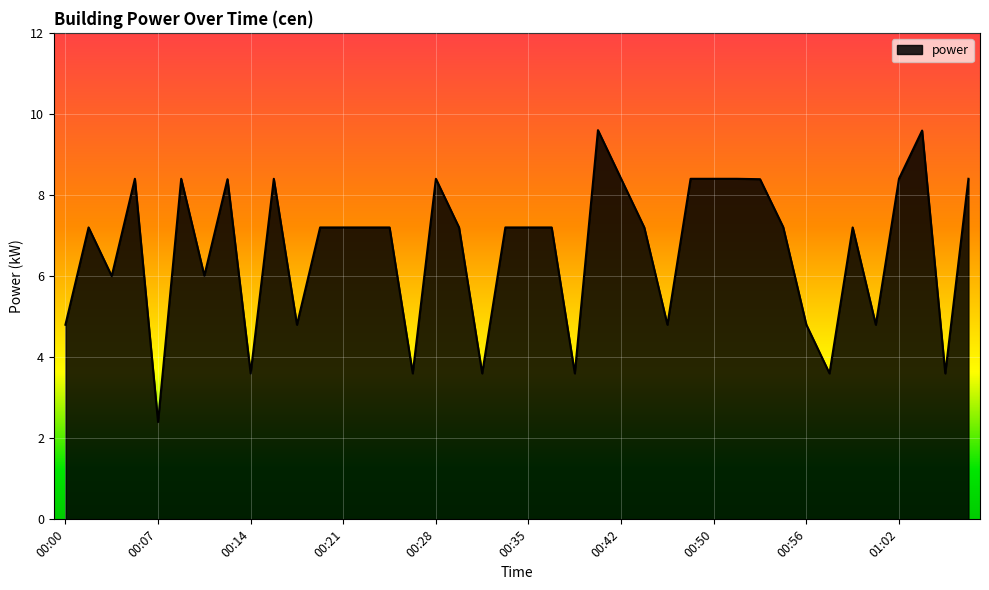

What is the difference between the maximum and minimum values?

7.2